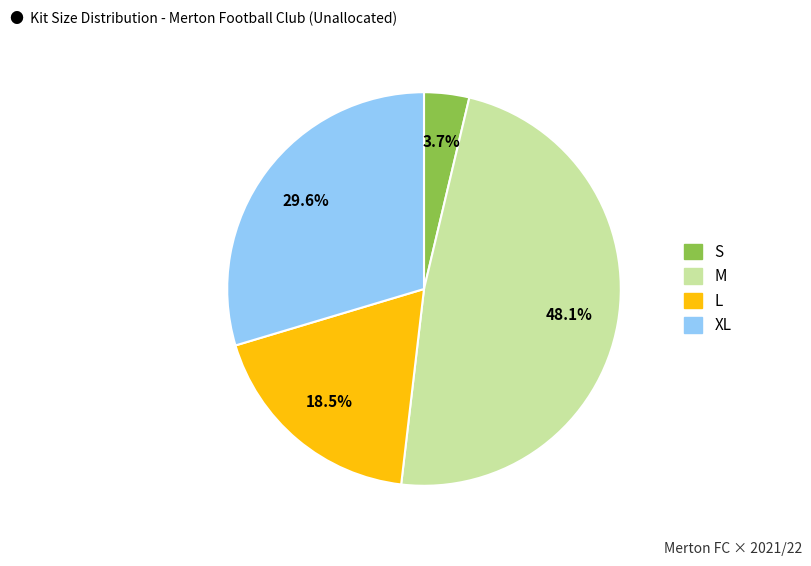

How many slices are in this pie chart?

4